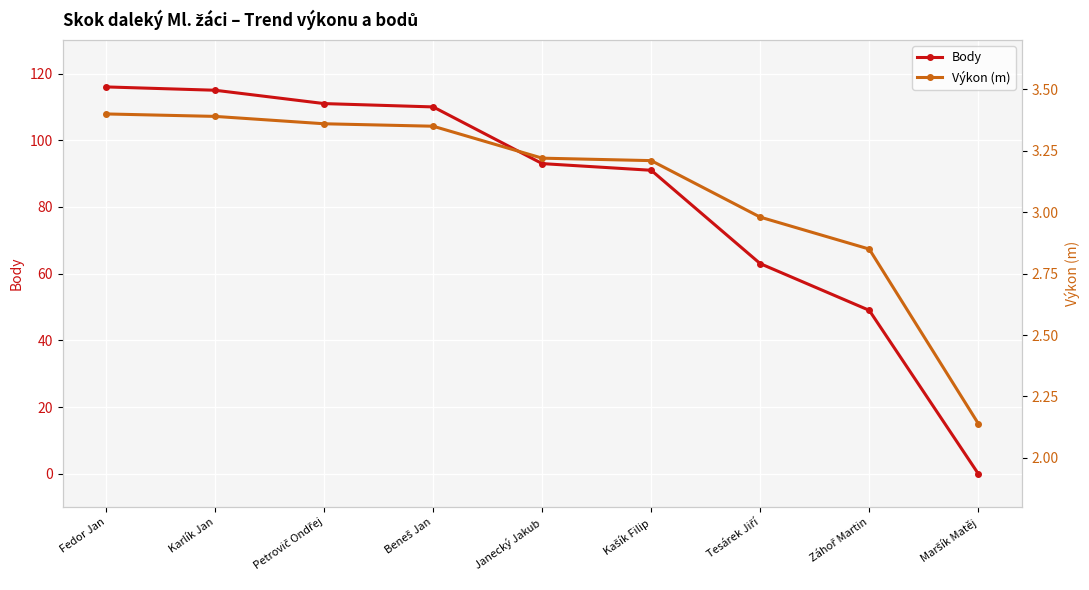

Which label corresponds to the largest value in the chart?

Fedor Jan